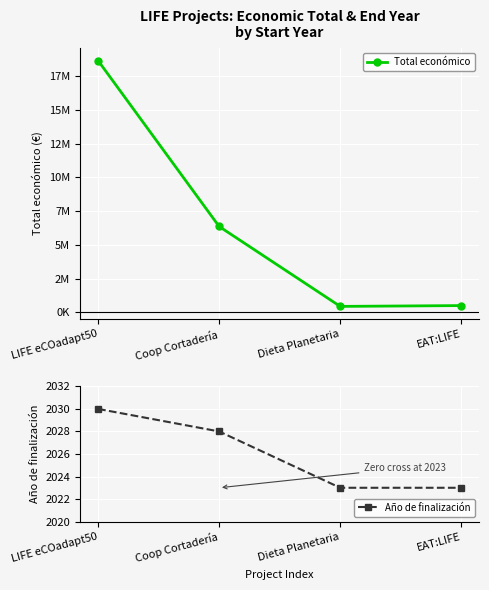

List the labels in order of Año de finalización value, largest first.

LIFE eCOadapt50, Coop Cortadería, Dieta Planetaria, EAT:LIFE